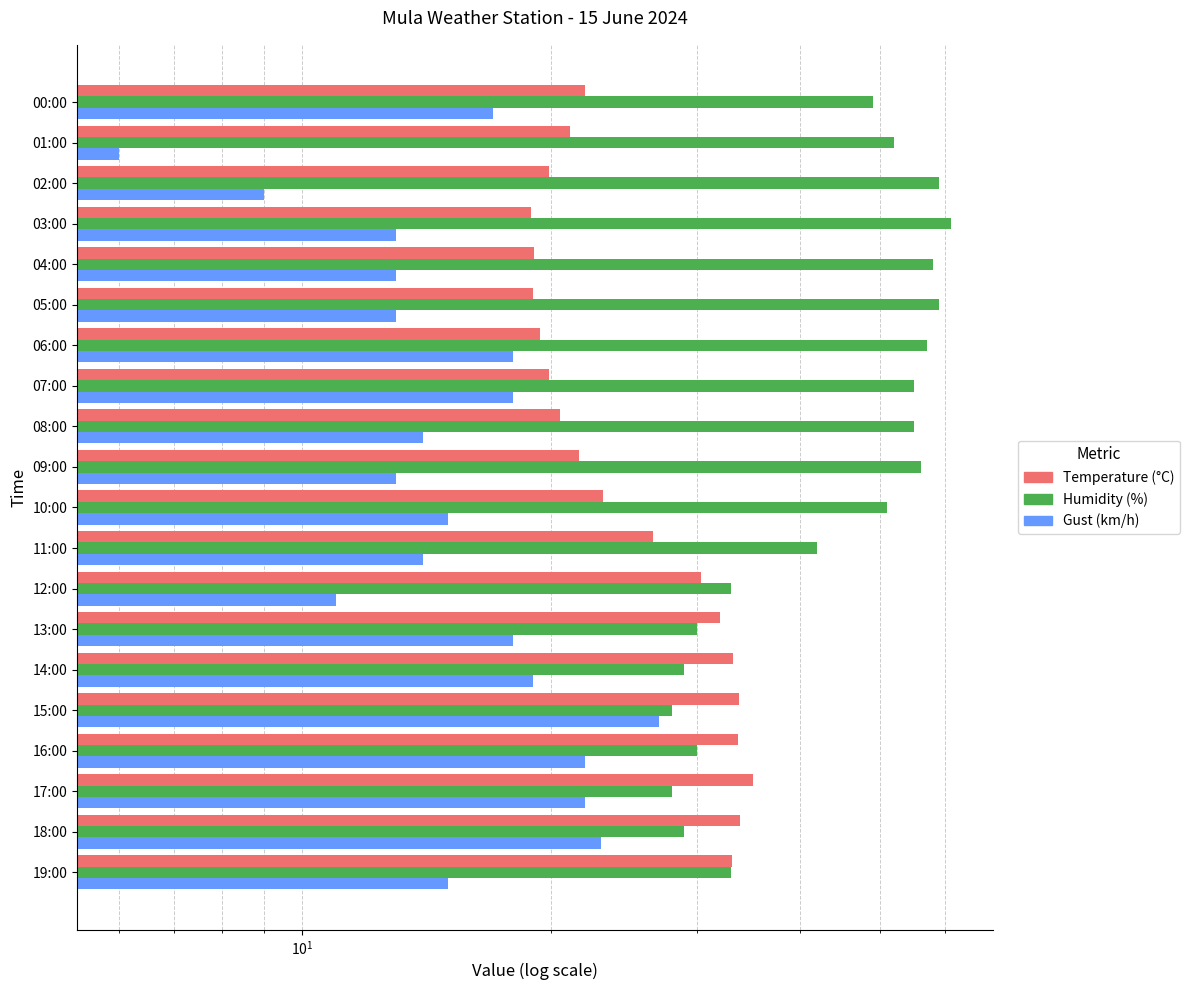

Reading left to right, list all the values displayed in this chart.

Temperature (°C): 33.1	33.9	35.1	33.7	33.8	33.2	32.0	30.4	26.6	23.1	21.6	20.5	19.9	19.4	19.0	19.1	18.9	19.9	21.1	22.0
Humidity (%): 33.0	29.0	28.0	30.0	28.0	29.0	30.0	33.0	42.0	51.0	56.0	55.0	55.0	57.0	59.0	58.0	61.0	59.0	52.0	49.0
Gust (km/h): 15.0	23.0	22.0	22.0	27.0	19.0	18.0	11.0	14.0	15.0	13.0	14.0	18.0	18.0	13.0	13.0	13.0	9.0	6.0	17.0